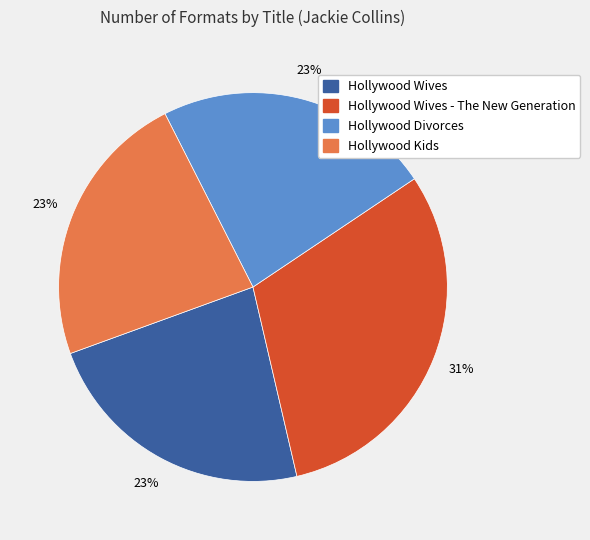

To the nearest percent, what is the difference between the largest and smallest slice percentages?

8%